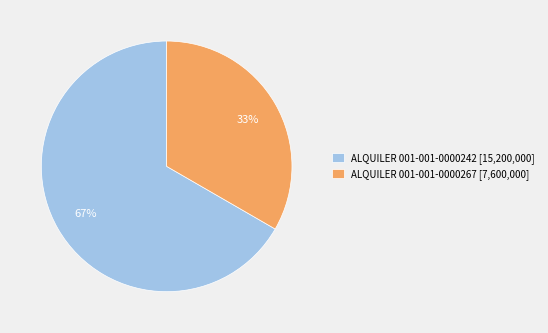

To the nearest percent, what percentage of the pie is ALQUILER 001-001-0000242?

67%